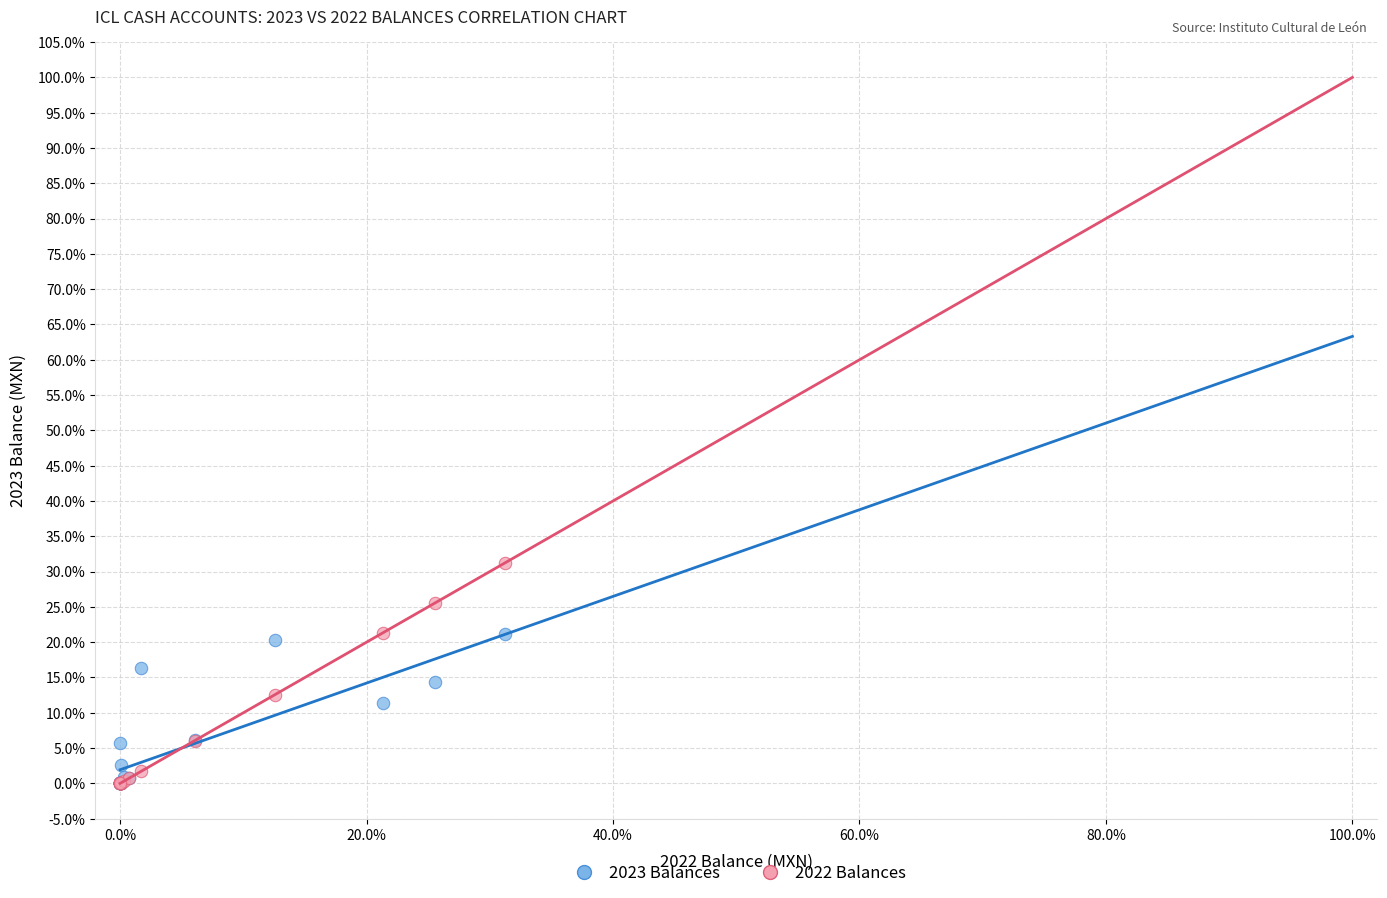

Which series has the largest Y range (max minus min)?

2022 Balances